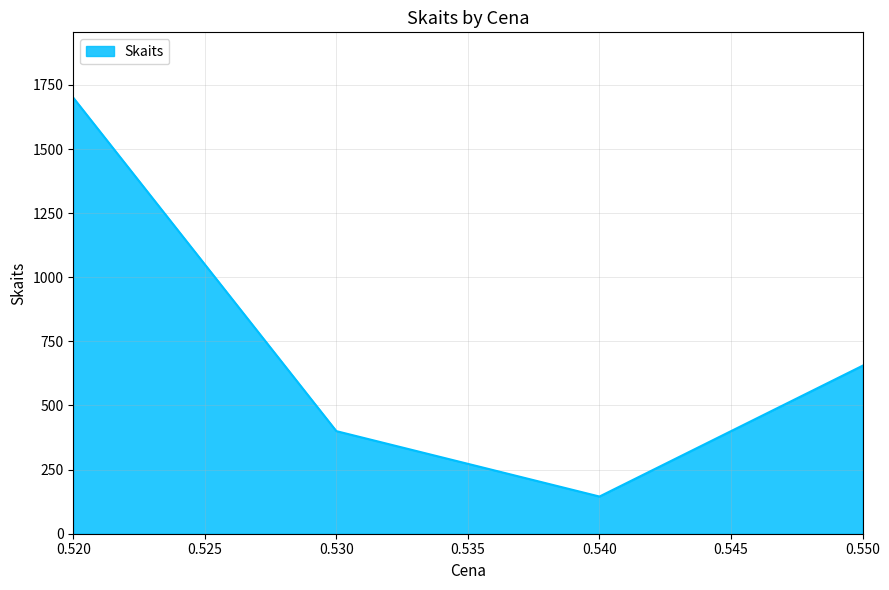

Reading left to right, extract all data points from this chart.

0.520=1700	0.530=400	0.540=145	0.550=655